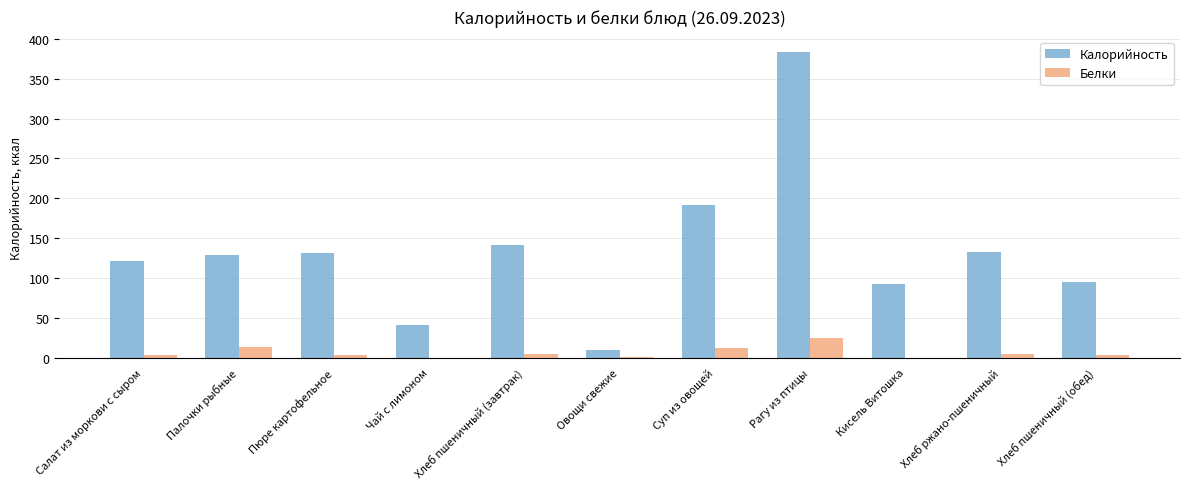

What is the sum of all Калорийность values?

1467.4